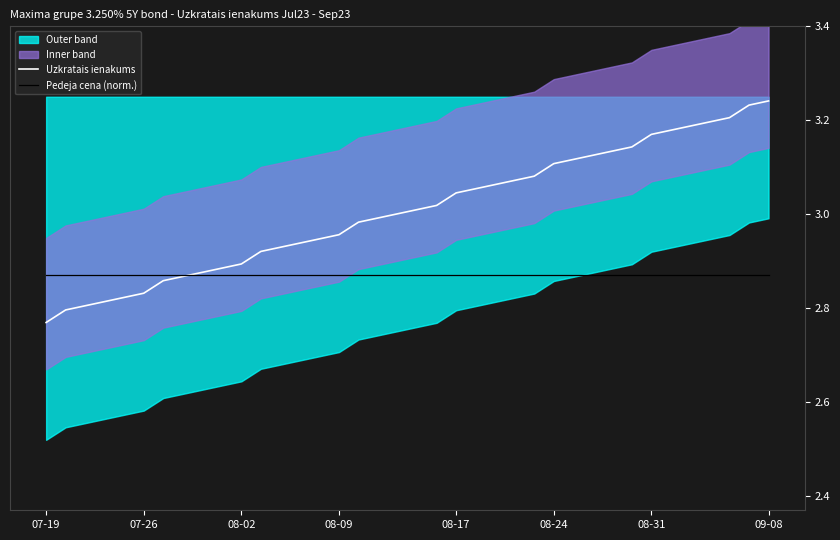

Is it true that Uzkratais ienakums equals 4.9 at 25?

False